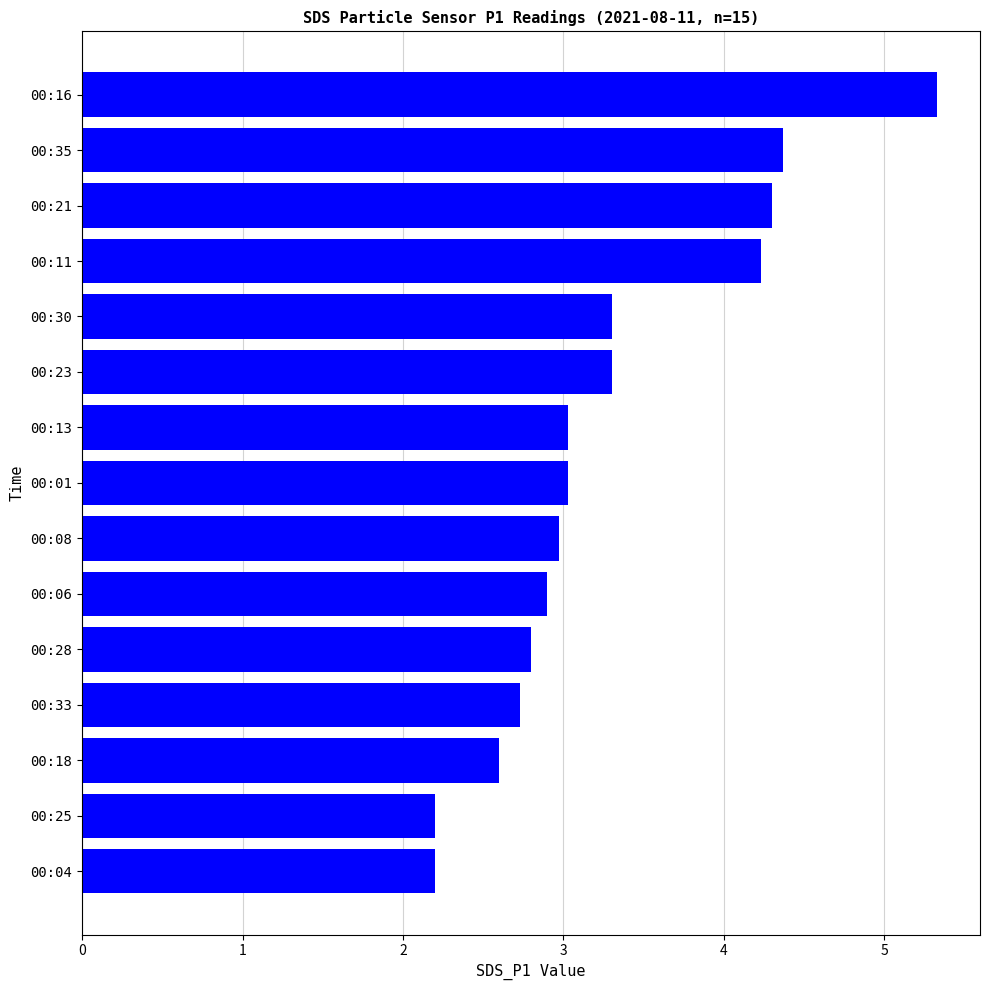

What is the ratio of the value at 00:30 to the value at 00:11?

0.8